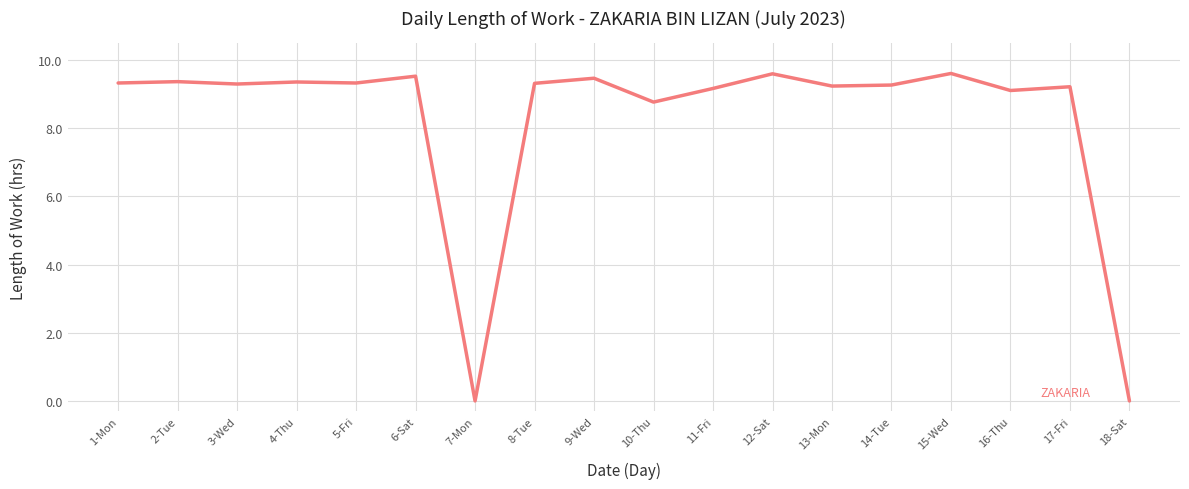

The chart shows a value of 13.5 at 3-Wed. True or false?

False